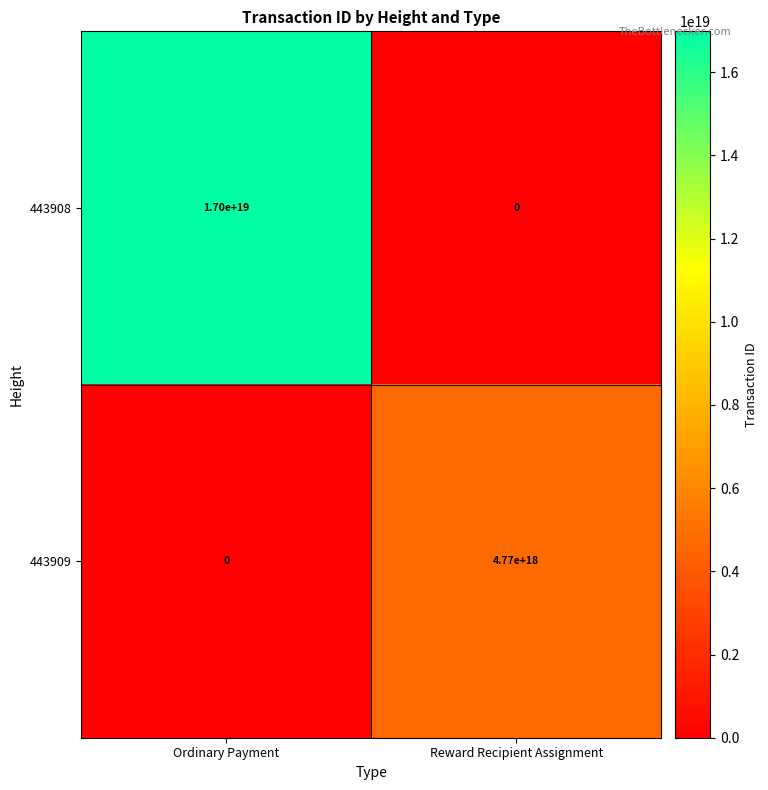

List the labels in order of 443908 value, smallest first.

Reward Recipient Assignment, Ordinary Payment